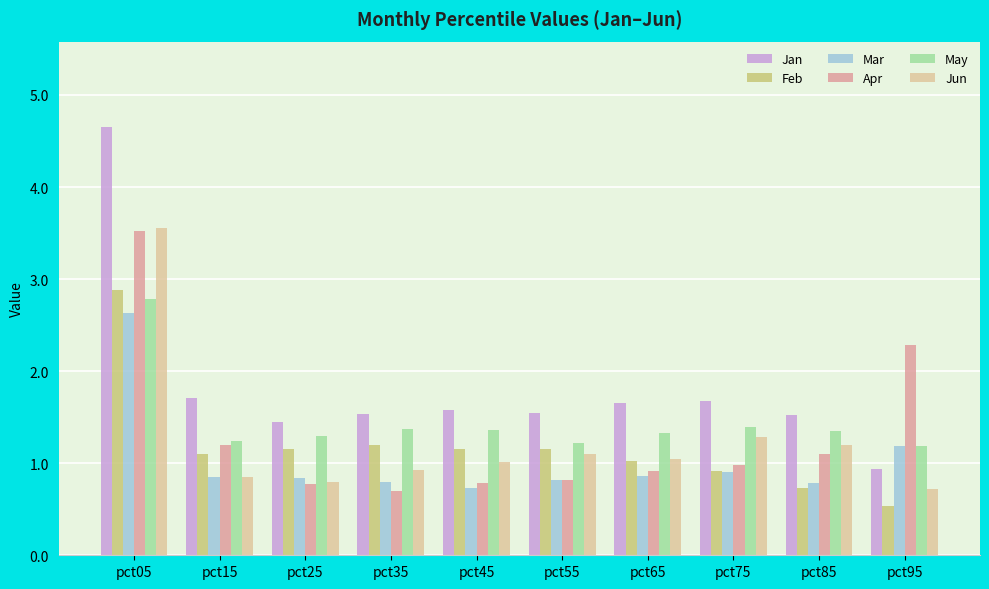

Is the value of May at pct35 greater than the value of Mar at pct35?

Yes